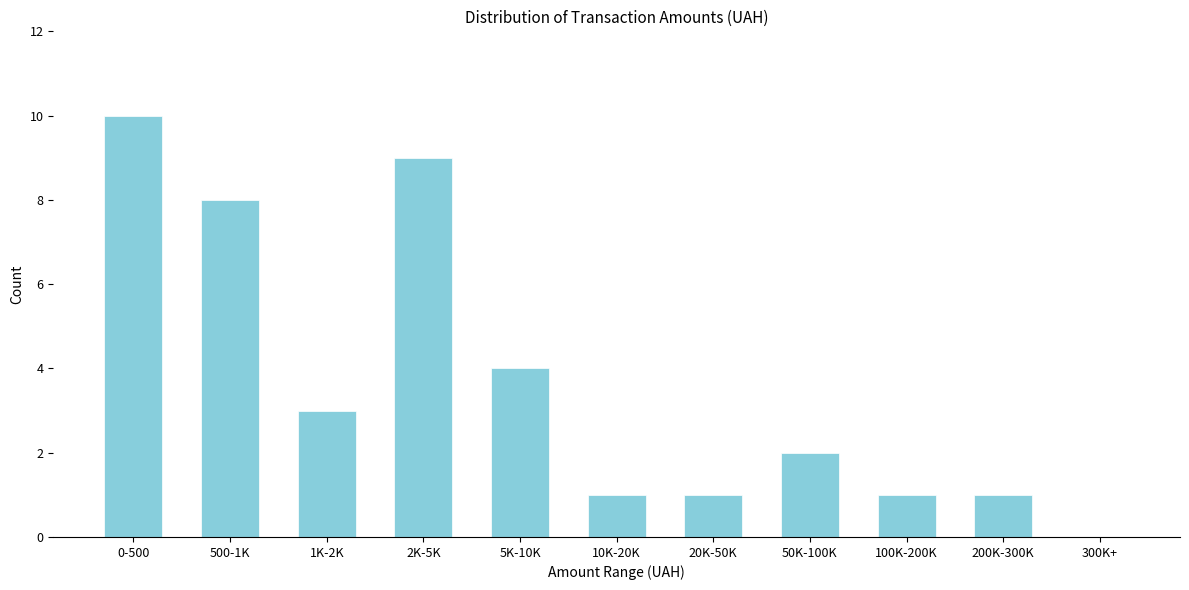

Reading right to left, transcribe all the data shown in this chart.

300K+=0	200K-300K=1	100K-200K=1	50K-100K=2	20K-50K=1	10K-20K=1	5K-10K=4	2K-5K=9	1K-2K=3	500-1K=8	0-500=10